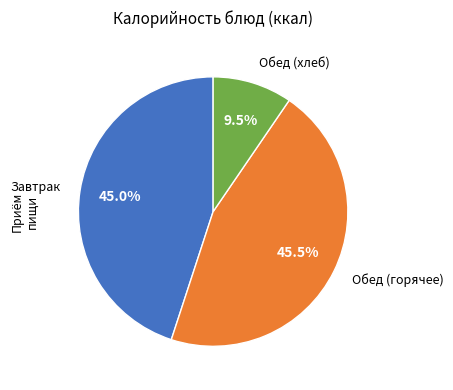

Which slice is the smallest?

Обед (хлеб)